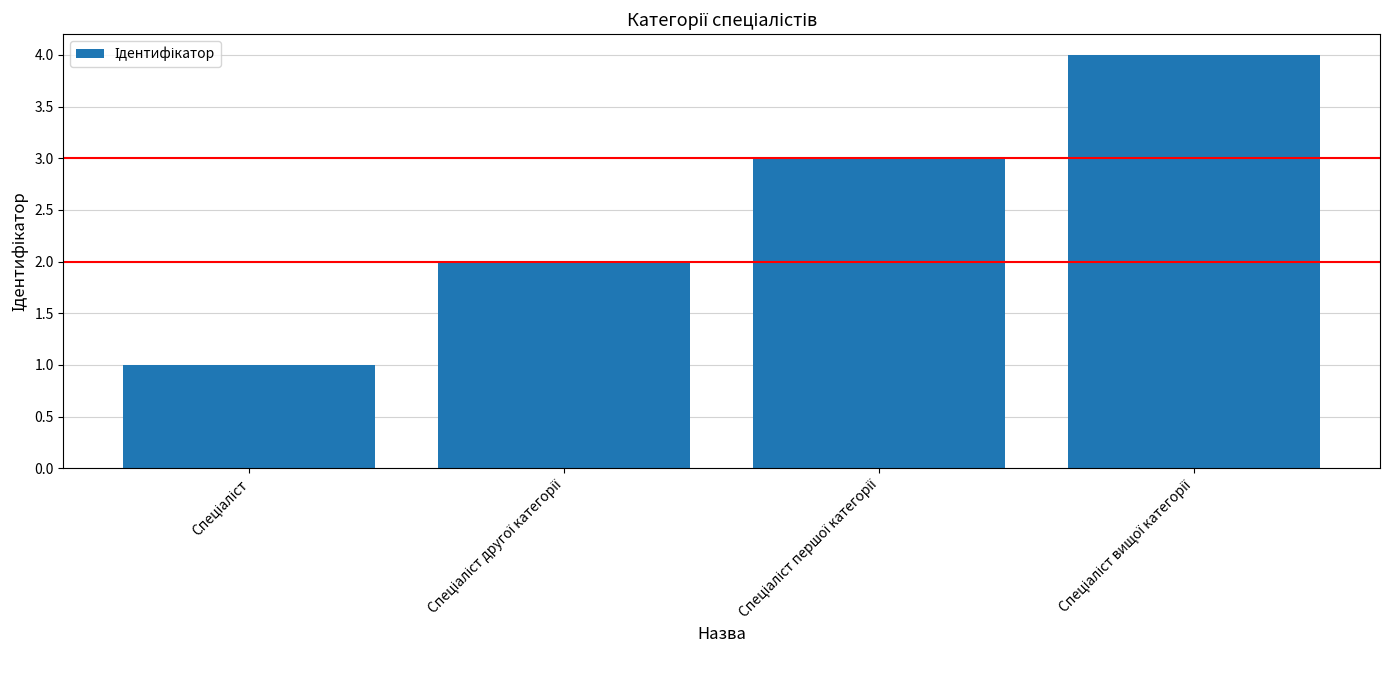

What is the greatest value displayed?

4